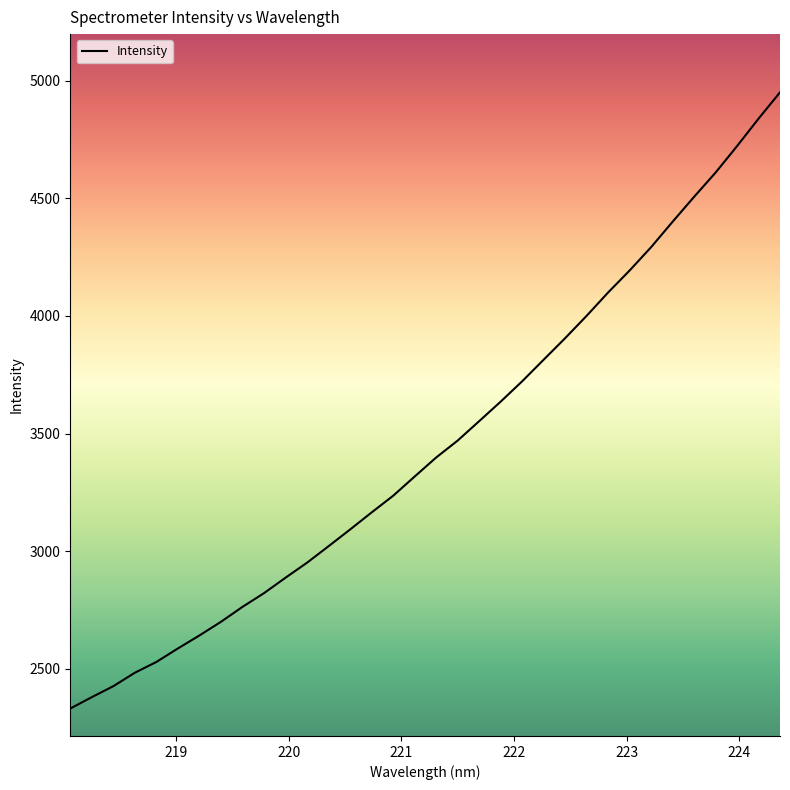

How many distinct data groups are displayed?

1